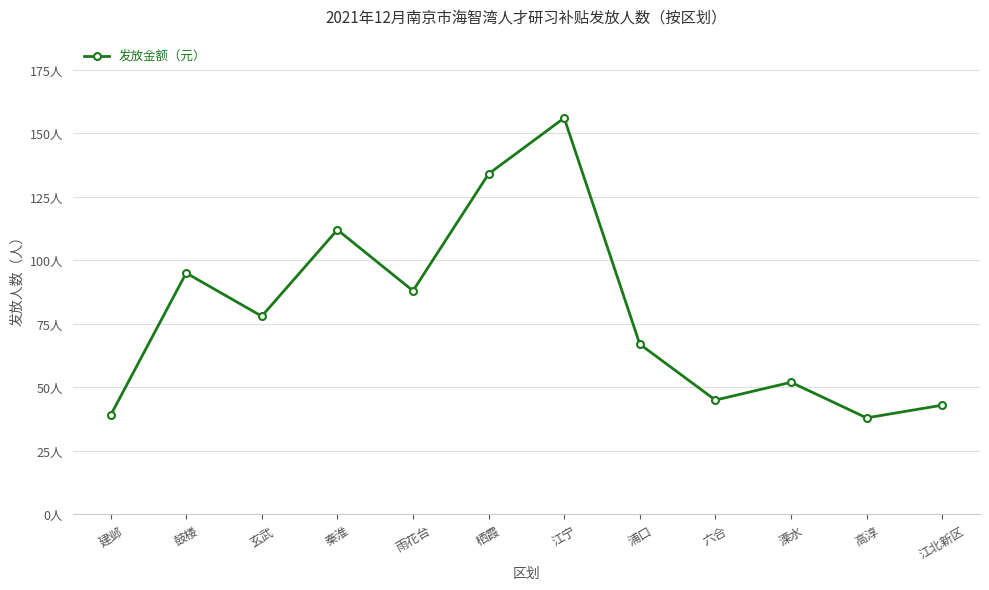

At which label does the data first exceed 78?

鼓楼